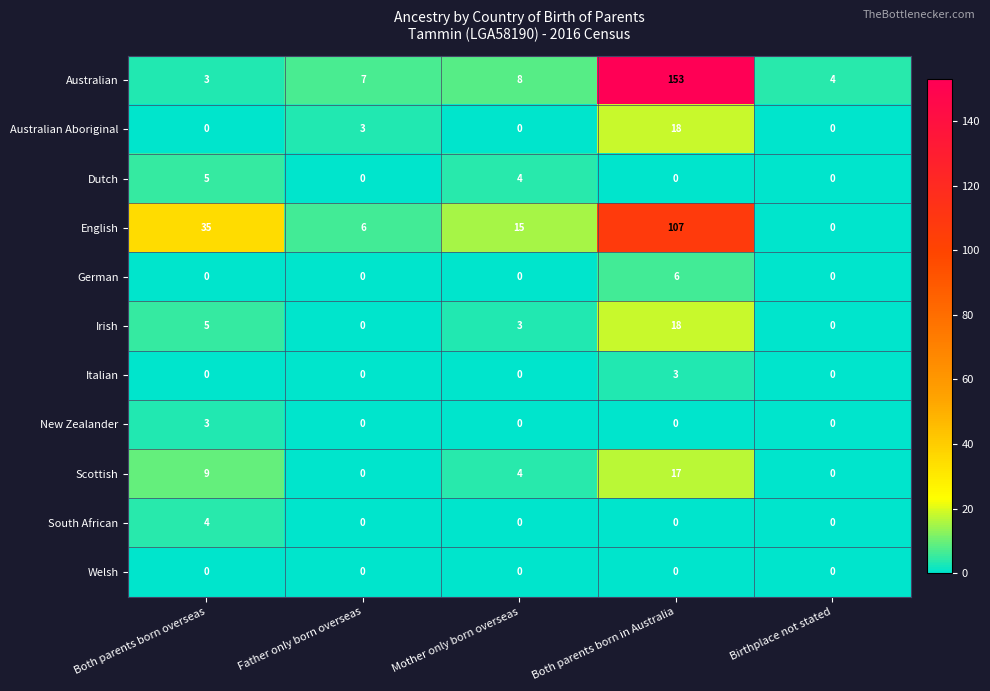

What is the greatest value displayed?

153